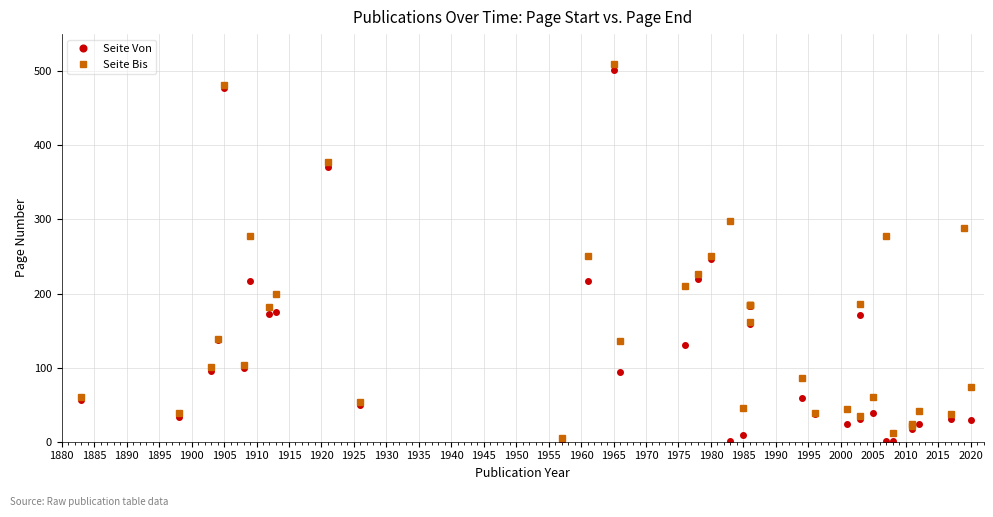

What is the lowest value of the Seite Bis series?

5